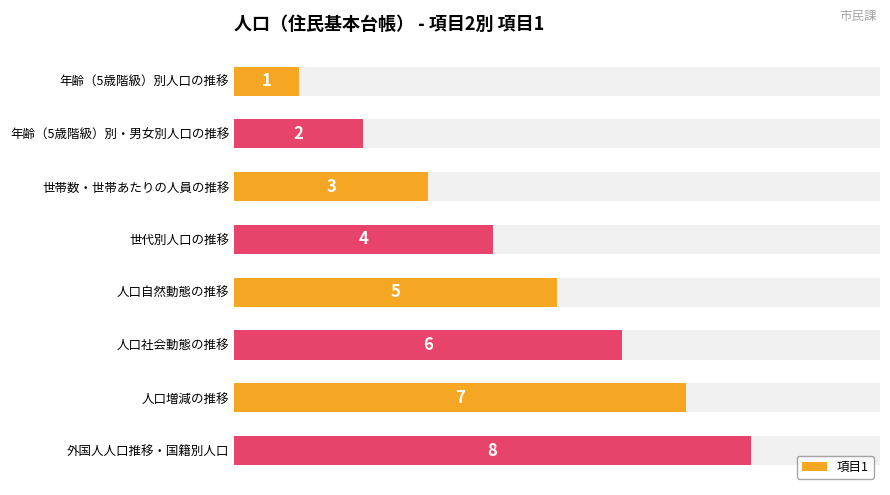

How many values are below 5?

4